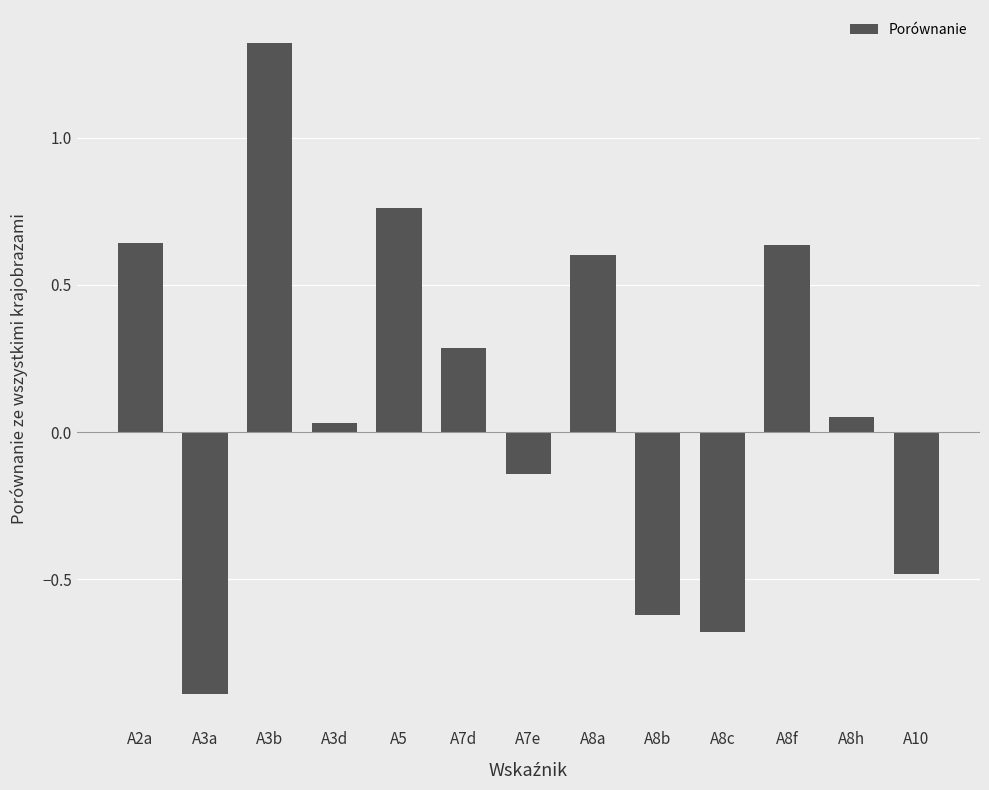

The value at A3a is -0.9. True or false?

True